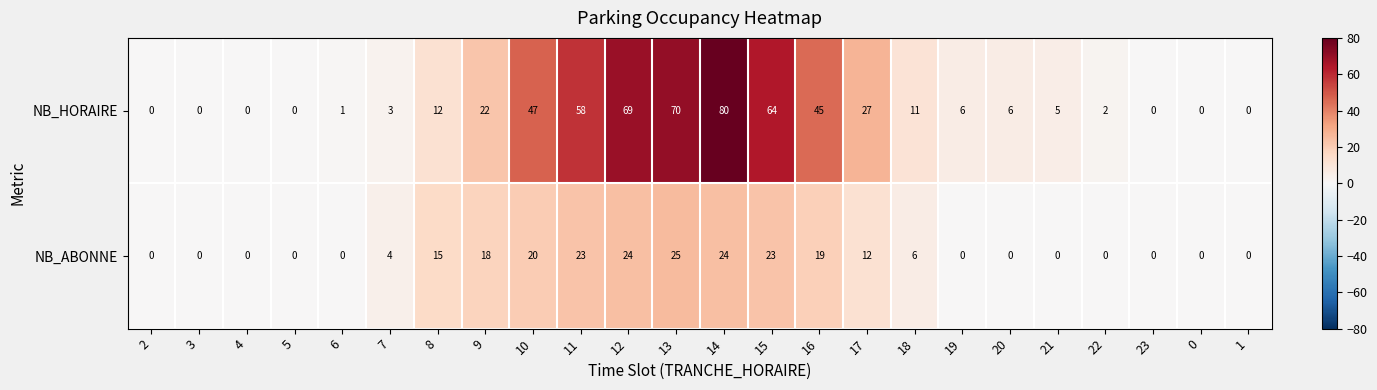

Which series has the largest total across all categories?

NB_HORAIRE